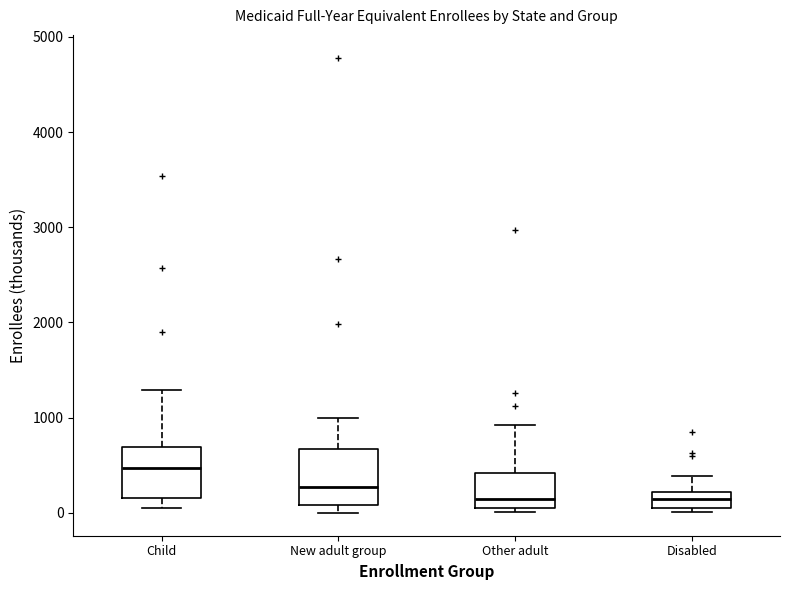

Where does the median line of the box for New adult group sit on the y-axis? The values are not printed on the chart, so give them approximately, as read against the axis.

300